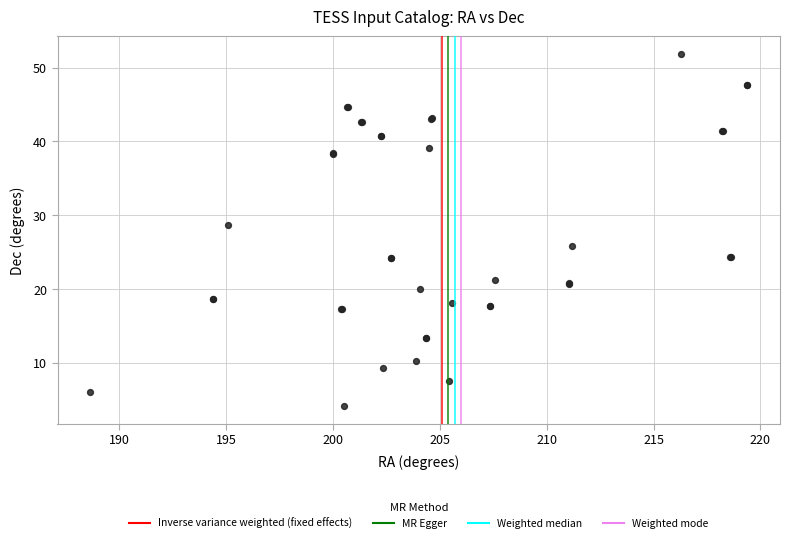

What Y value in the scatter plot is closest to 28?

28.6